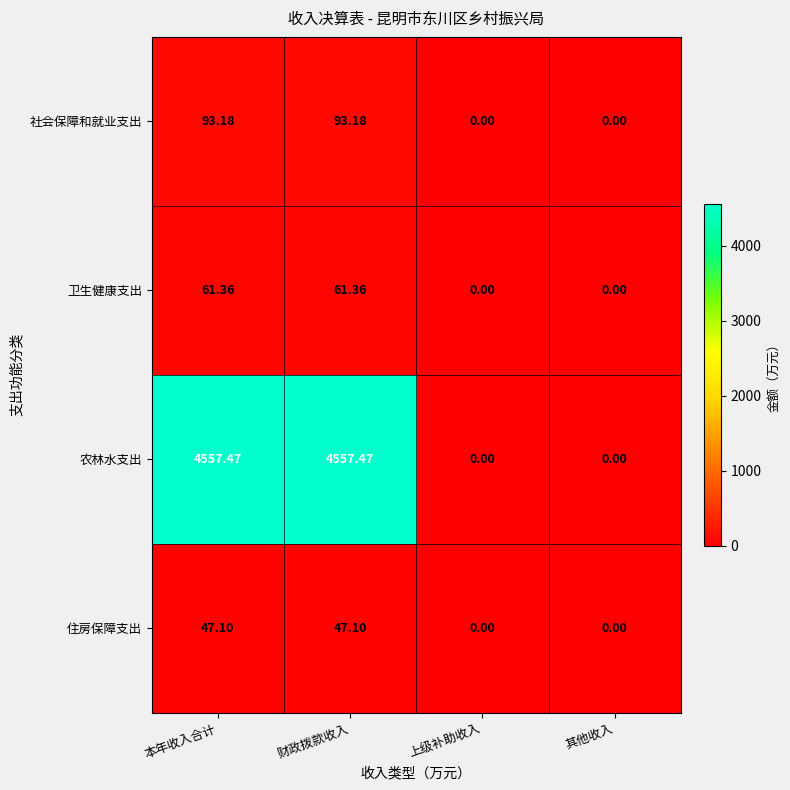

Which series has the largest total across all categories?

农林水支出